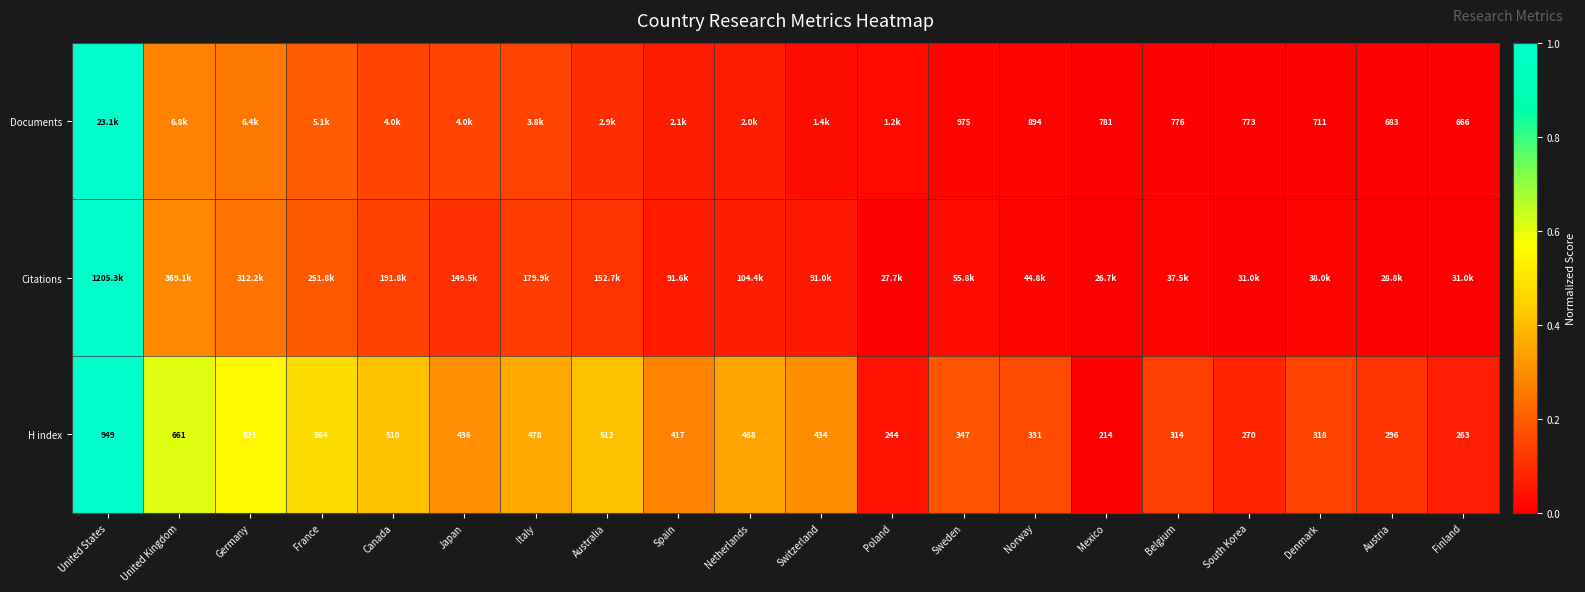

Rank the categories by H index value from highest to lowest.

United States, United Kingdom, Germany, France, Australia, Canada, Italy, Netherlands, Japan, Switzerland, Spain, Sweden, Norway, Denmark, Belgium, Austria, South Korea, Finland, Poland, Mexico